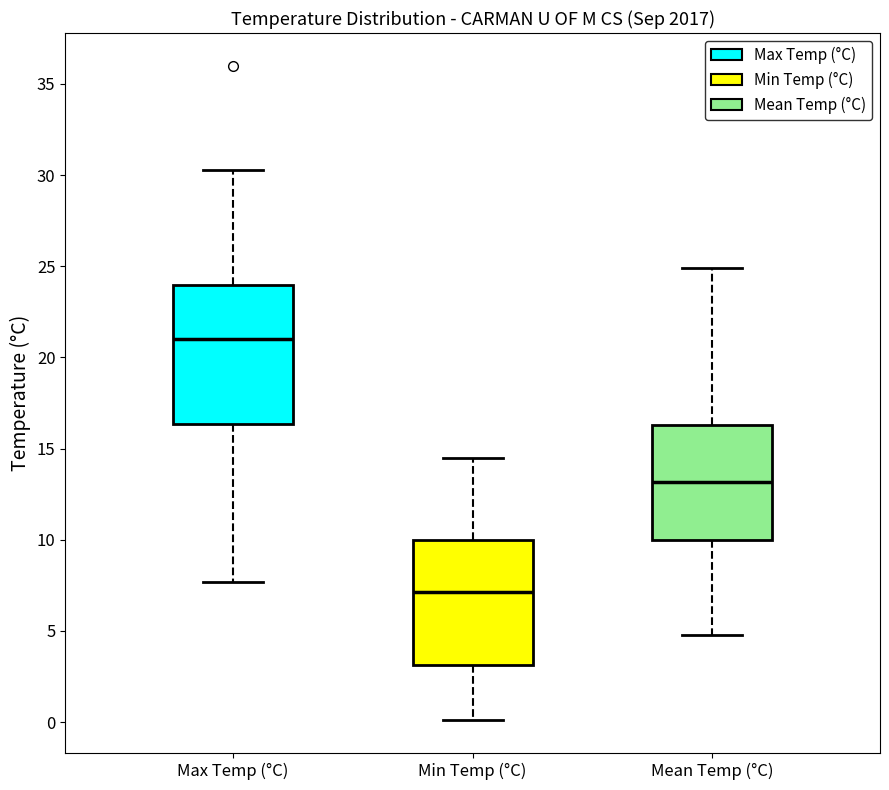

Reading left to right, transcribe this box plot: for each box, give where its median line is, the range the box spans, and where its two whiskers end, as read against the y-axis. The values are not printed on the chart, so give them approximately, as read against the axis.

Max Temp (°C): median 21.0, box 16.5 to 24.0, whiskers 7.5 to 30.5
Min Temp (°C): median 7.0, box 3.0 to 10.0, whiskers 0.0 to 14.5
Mean Temp (°C): median 13.0, box 10.0 to 16.5, whiskers 5.0 to 25.0